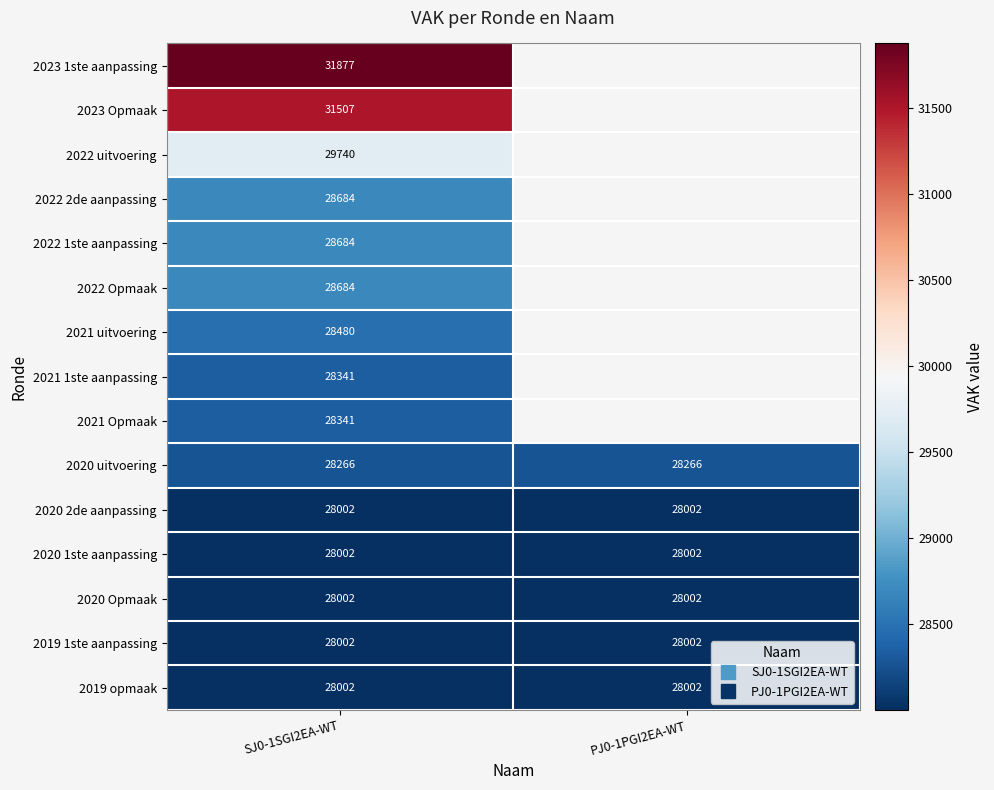

What is the minimum value for 2021 Opmaak?

28341.0